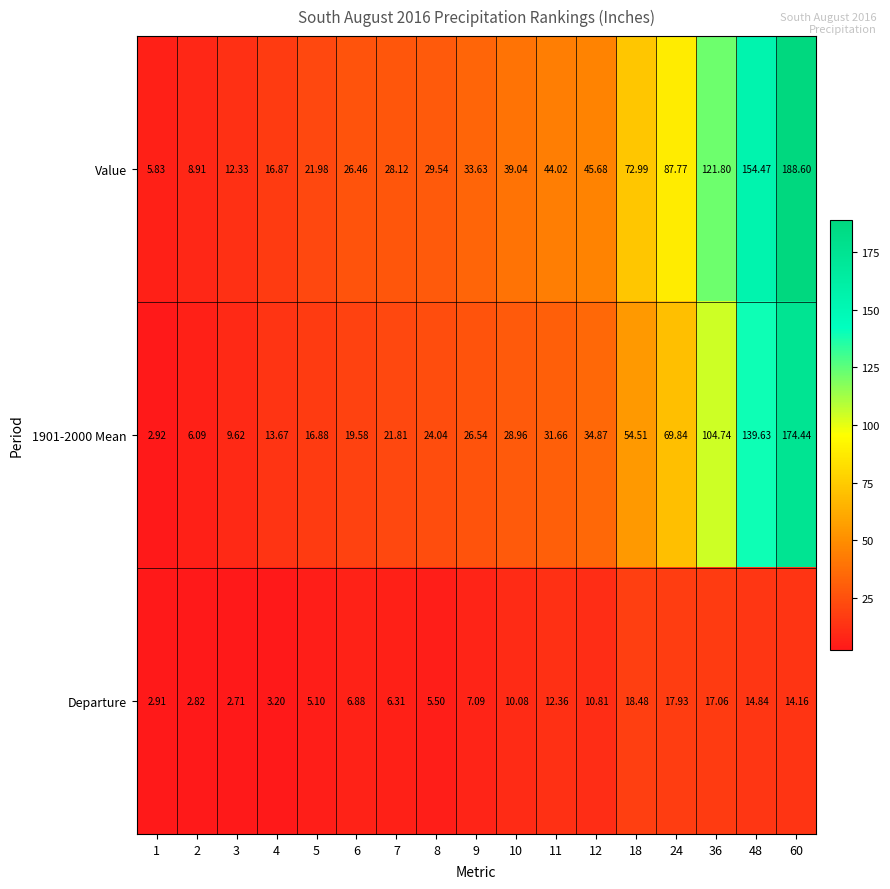

Which series has the largest range (max minus min)?

Value